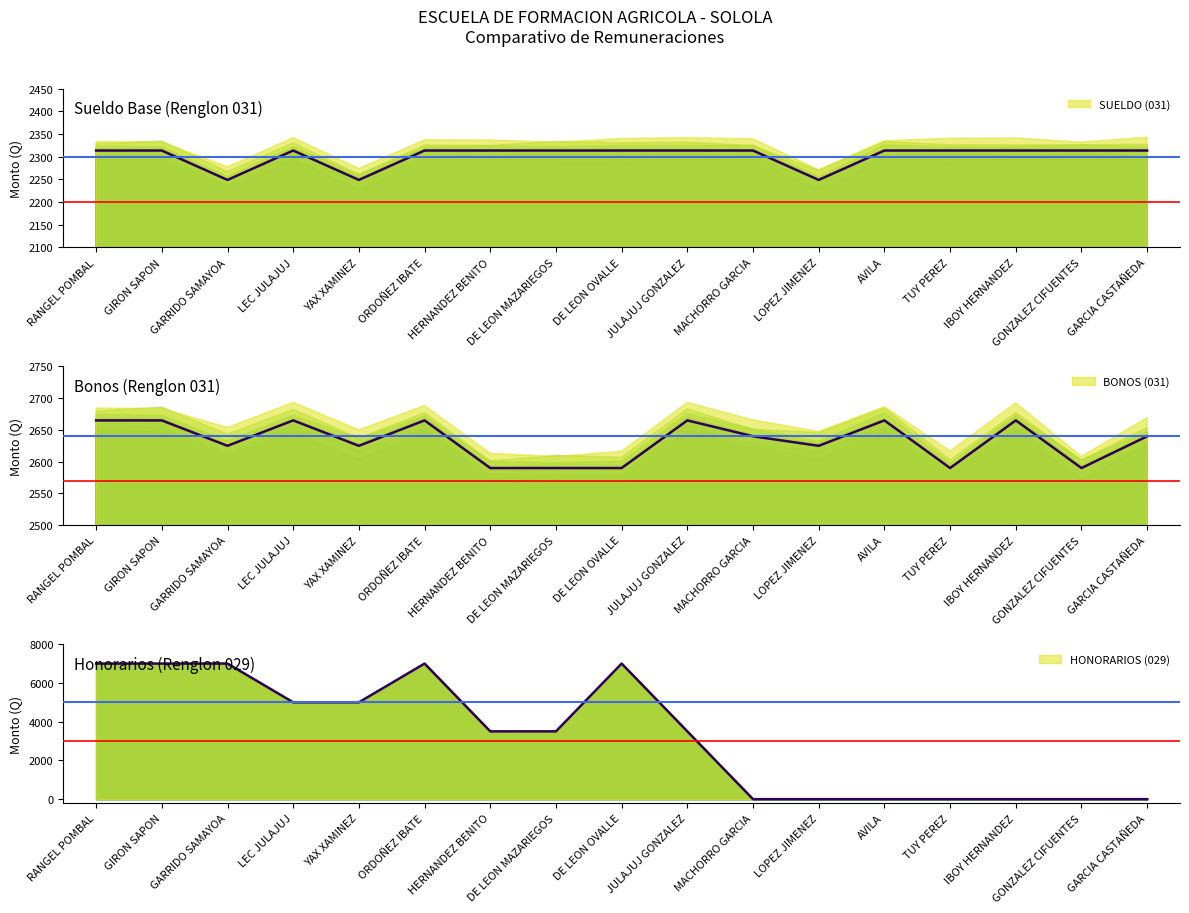

How many distinct data groups are displayed?

3